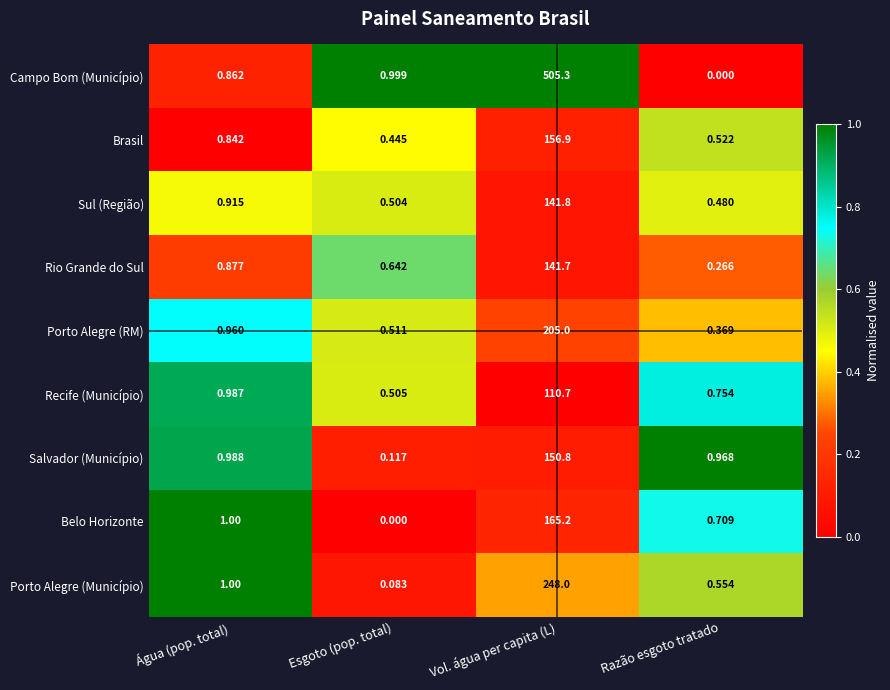

Which category has the highest value across all series?

Vol. água per capita (L)